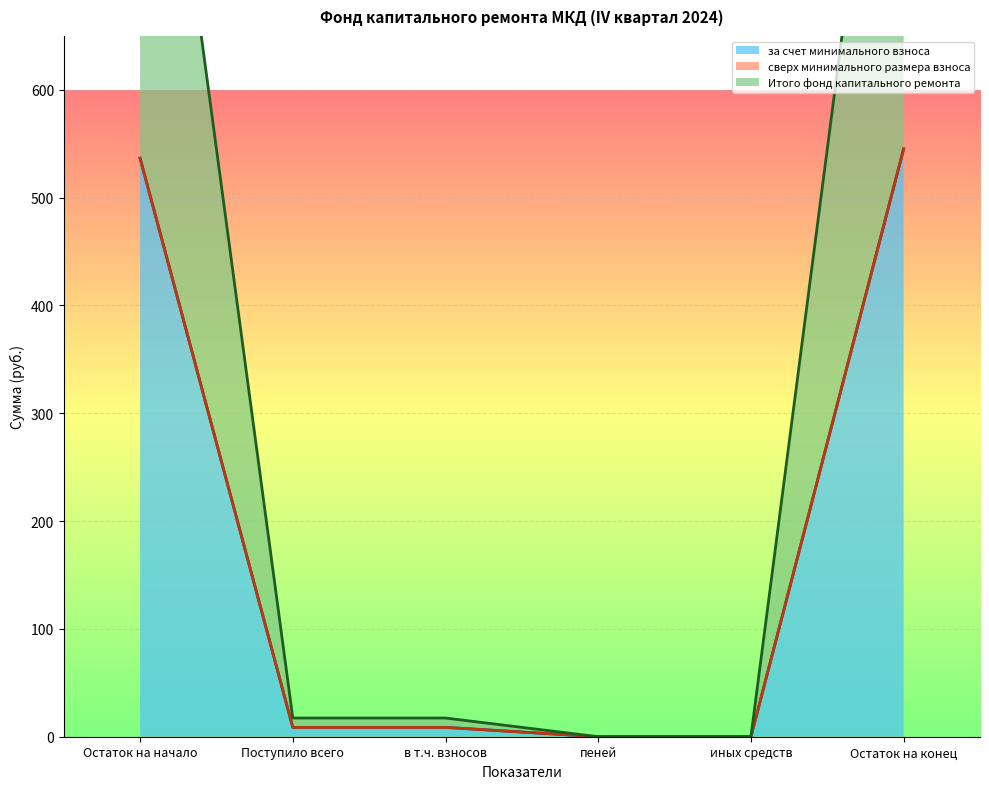

True or false: Итого фонд капитального ремонта has more than 2 points higher than both neighbors.

False